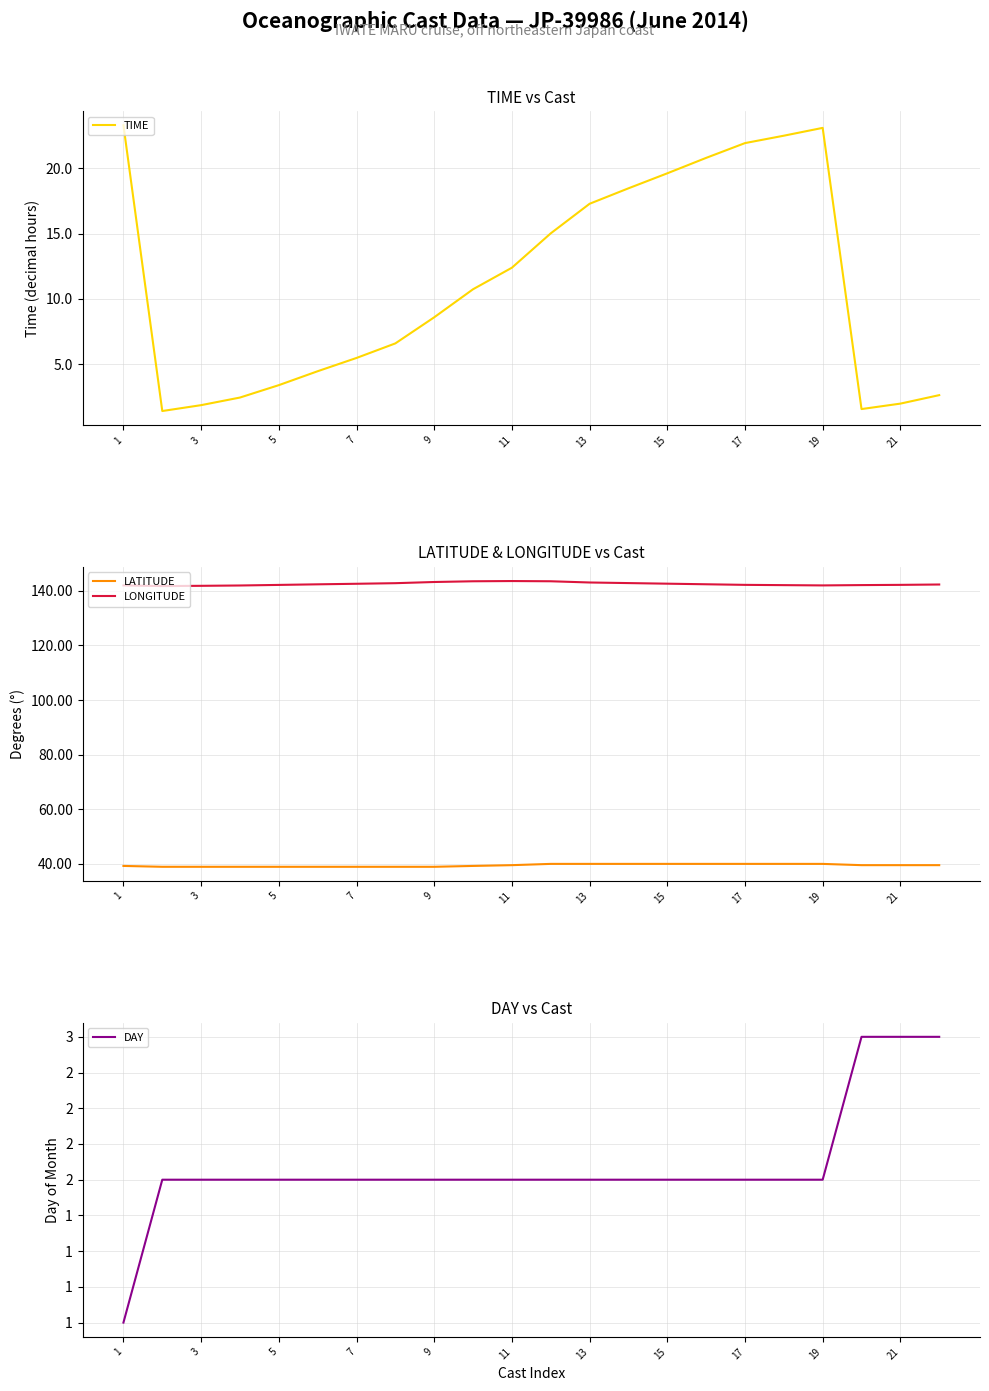

True or false: TIME and LONGITUDE cross at least once.

False